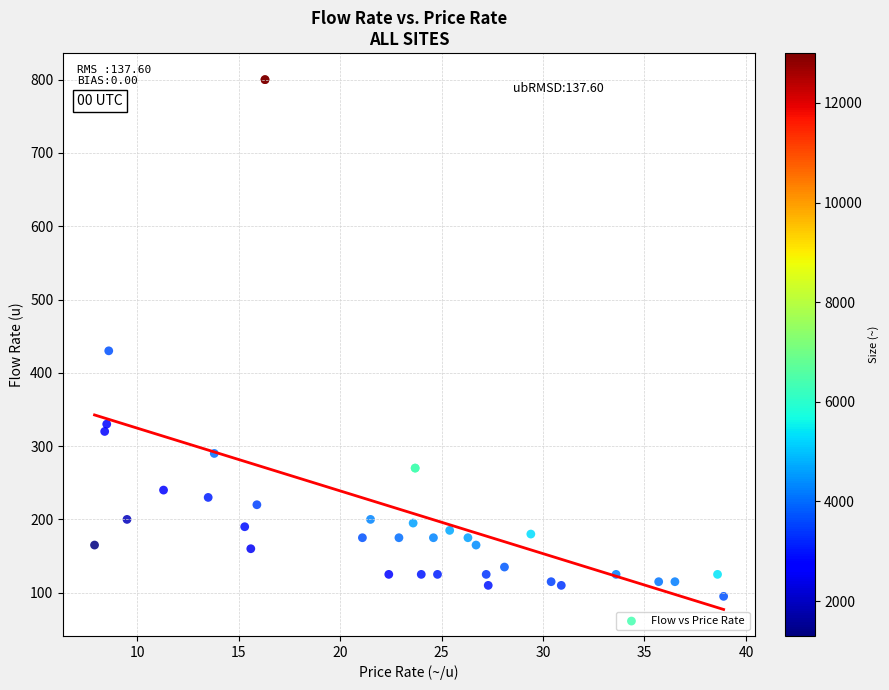

What Y value in the scatter plot is closest to 447?

430